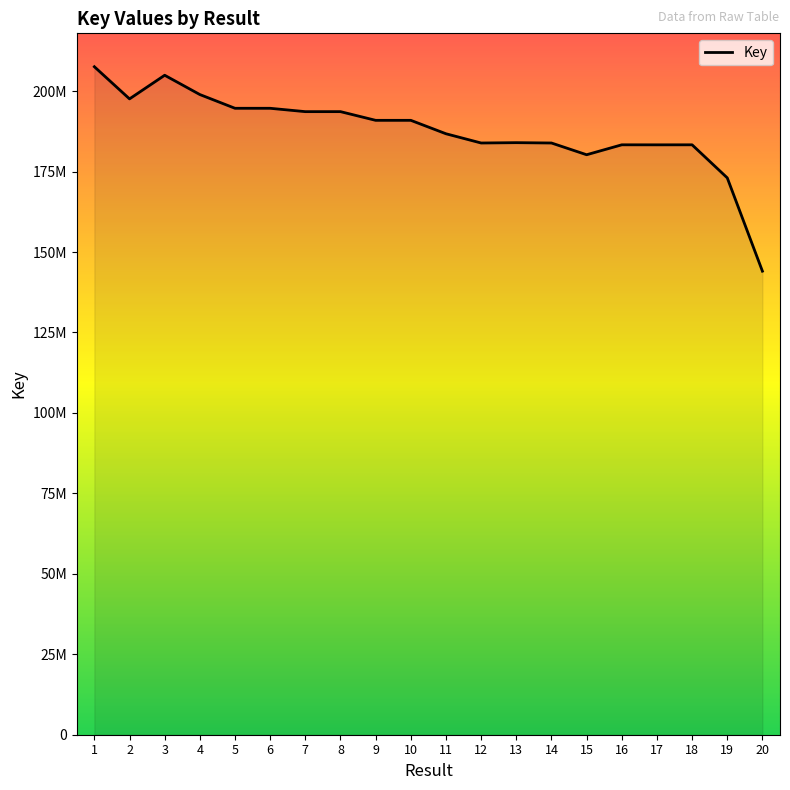

Does the chart have visible grid lines?

No